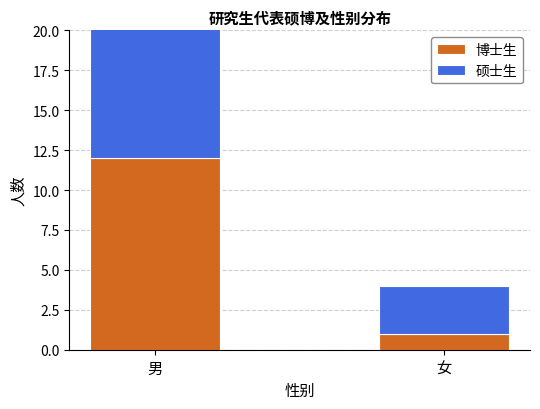

What is the difference between the highest and lowest values at 男?

3